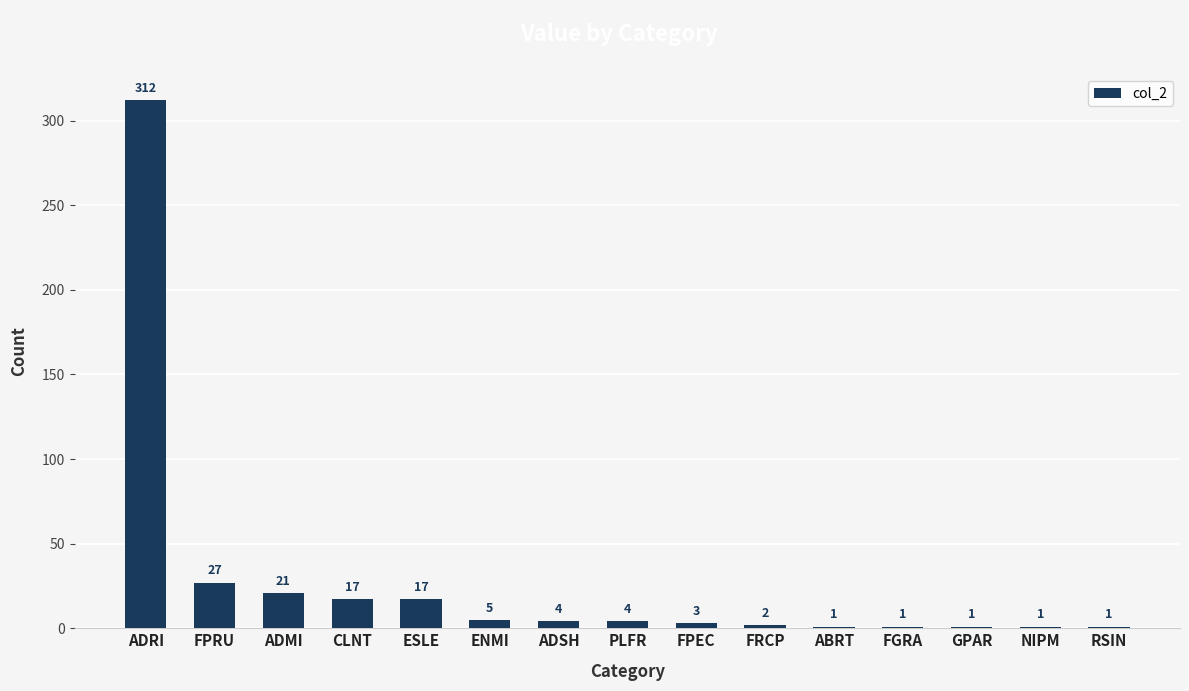

Reading right to left, extract all data points from this chart.

RSIN=1	NIPM=1	GPAR=1	FGRA=1	ABRT=1	FRCP=2	FPEC=3	PLFR=4	ADSH=4	ENMI=5	ESLE=17	CLNT=17	ADMI=21	FPRU=27	ADRI=312